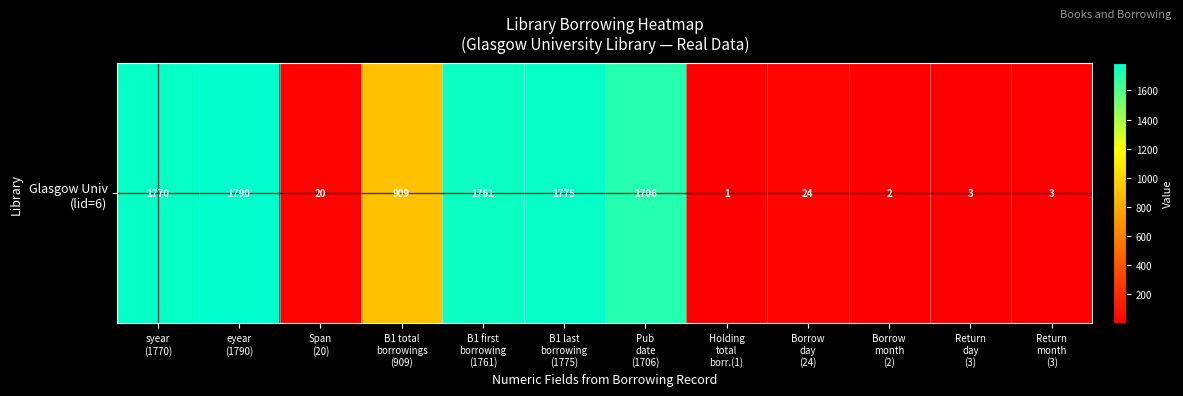

Which label corresponds to the largest value in the chart?

eyear
(1790)